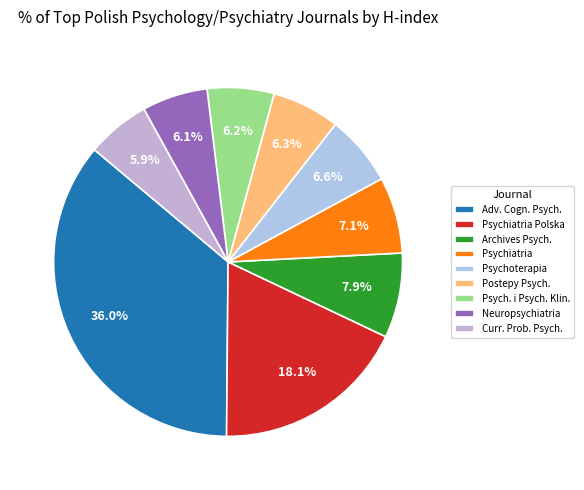

How many segments does this pie chart have?

9